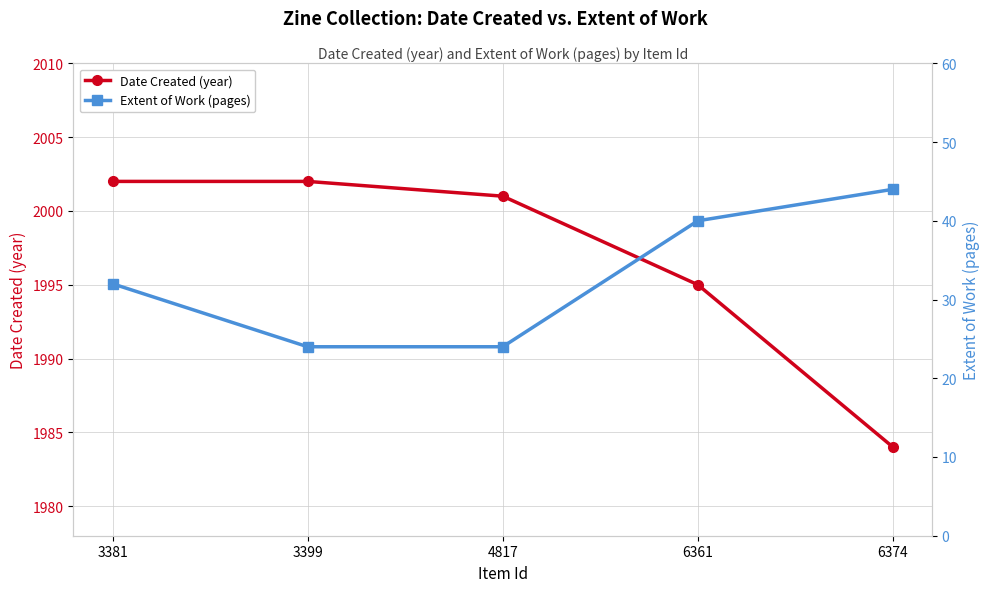

True or false: Extent of Work (pages) and Date Created (year) intersect in this chart.

False